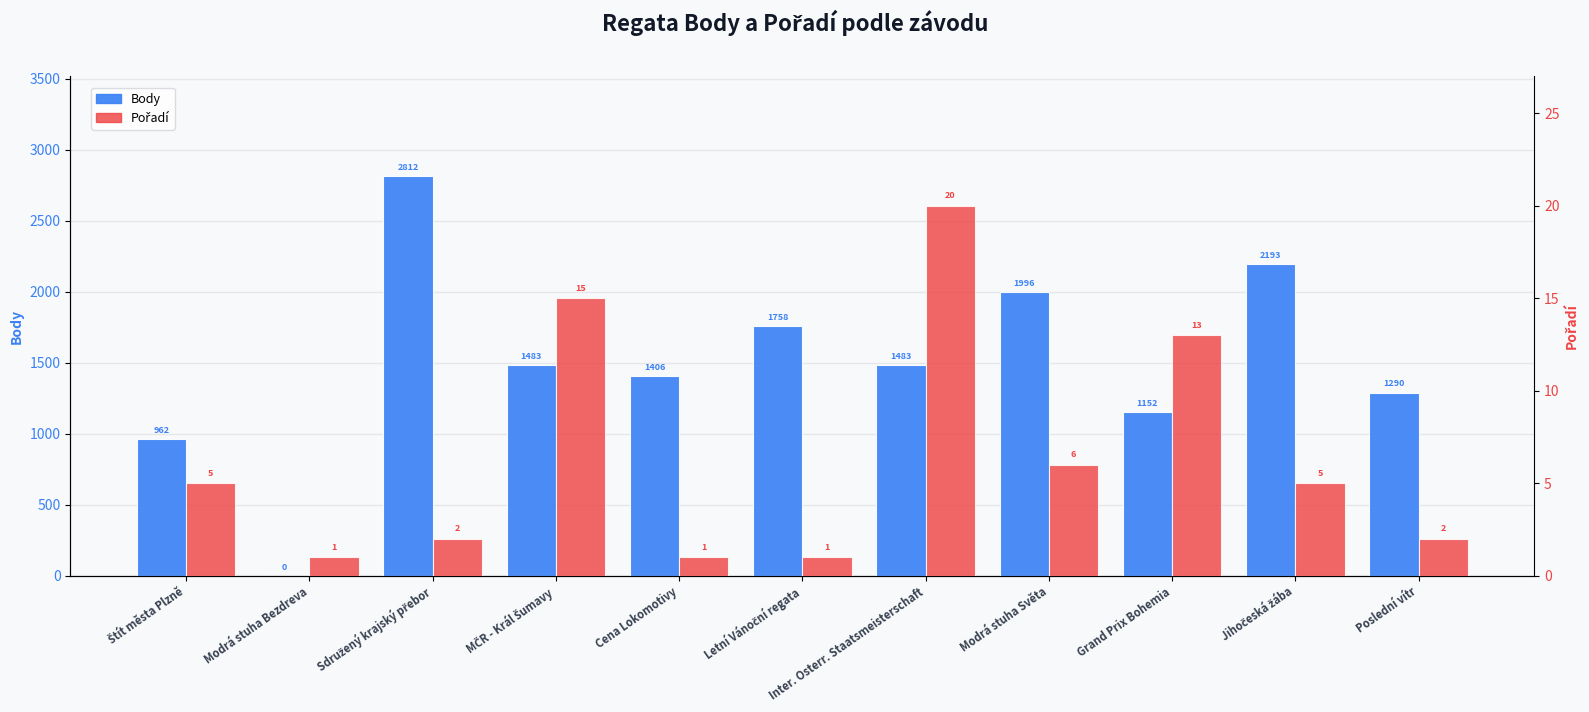

At which label is Body closest to 1406?

Cena Lokomotivy